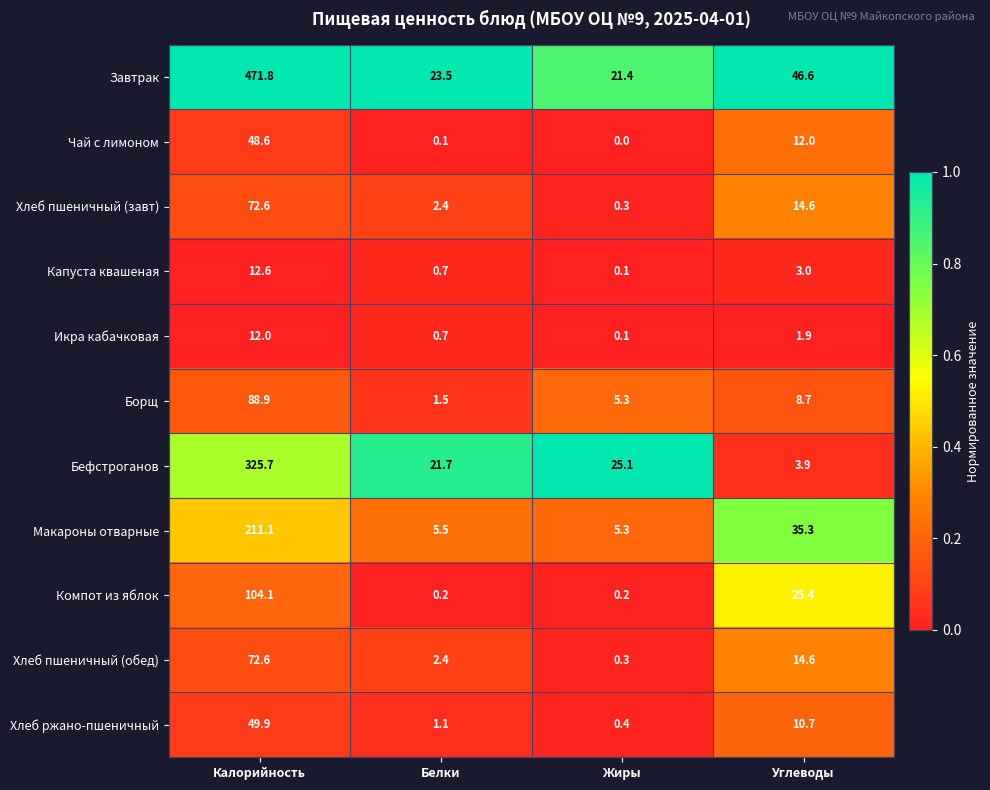

The Бефстроганов series shows 8.0 at Жиры. True or false?

False